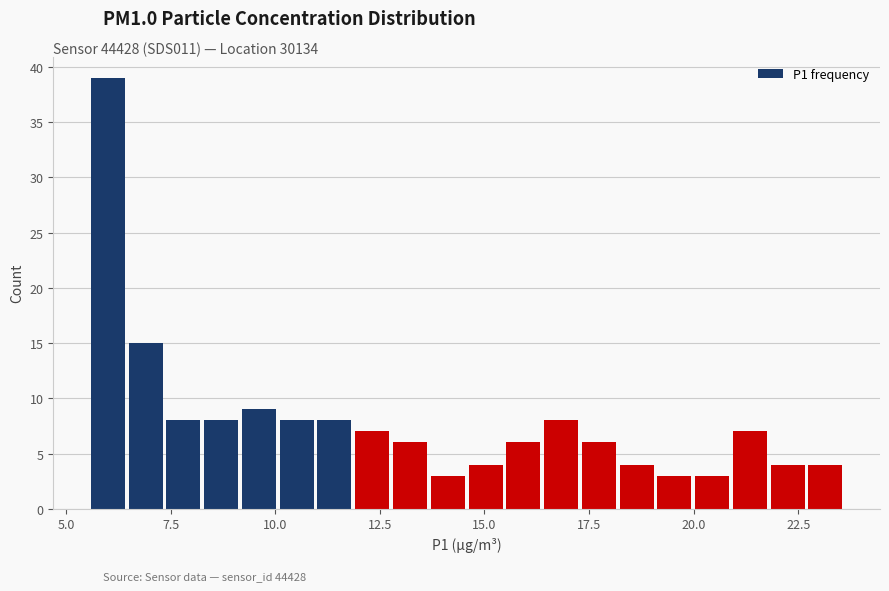

Read against the x-axis, roughly where is the centre of the tallest bar?

6.0